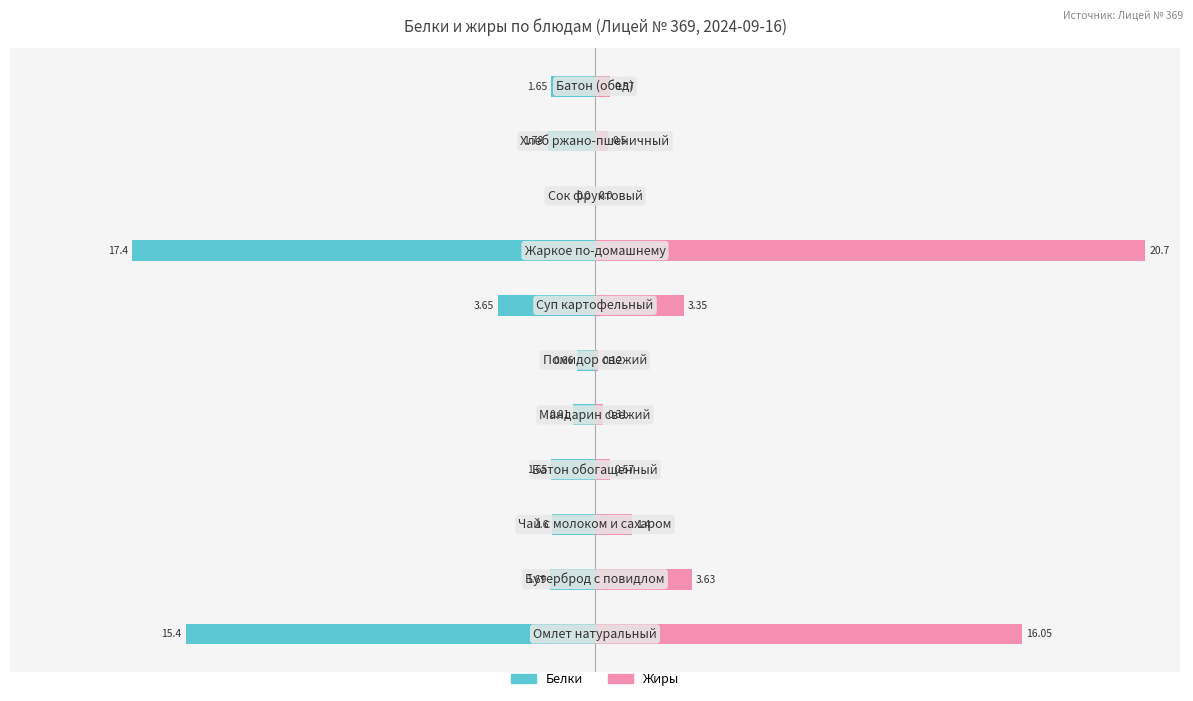

What are all the series names shown in the legend?

Белки, Жиры